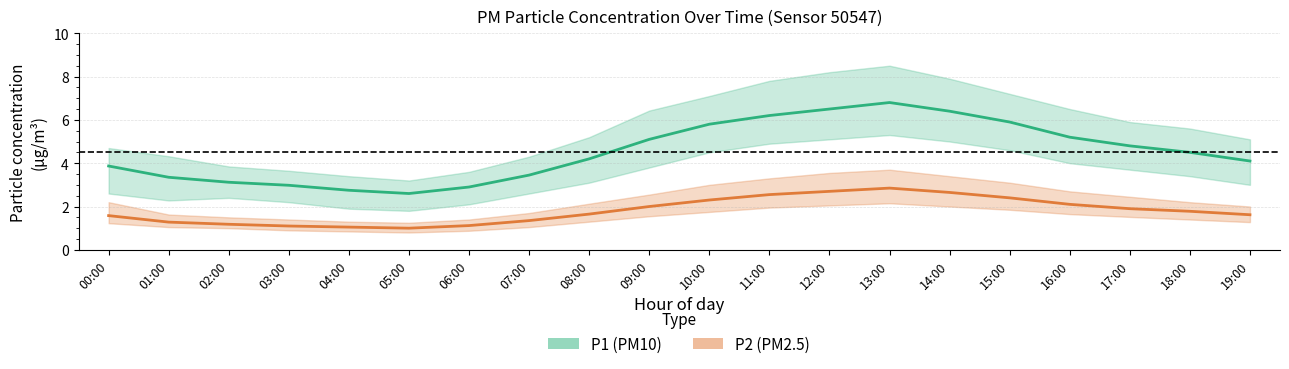

What are all the series names shown in the legend?

P1 (PM10), P2 (PM2.5)